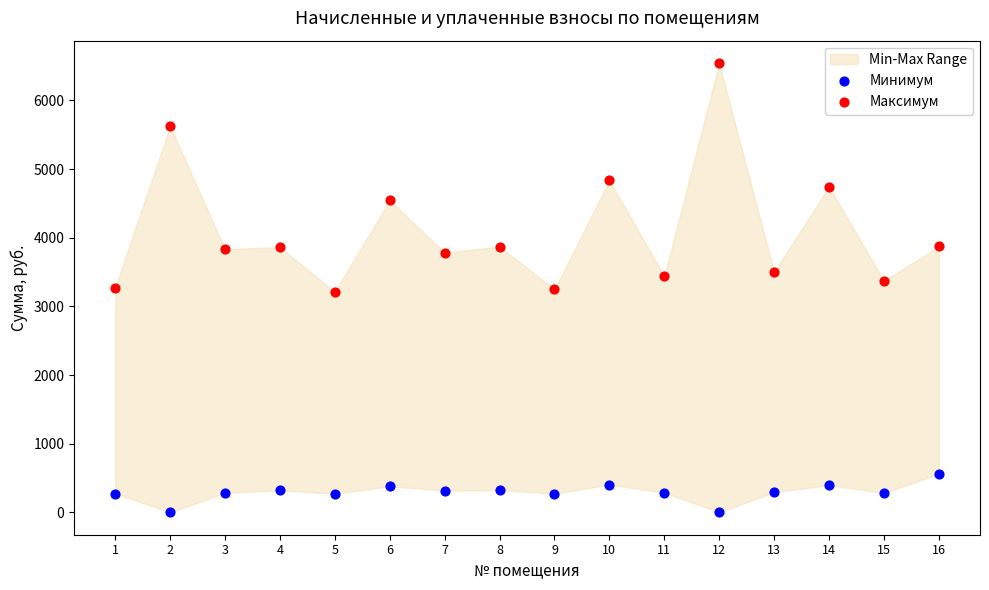

Across all data points, what is the range of Y values (max minus min)?

6544.2